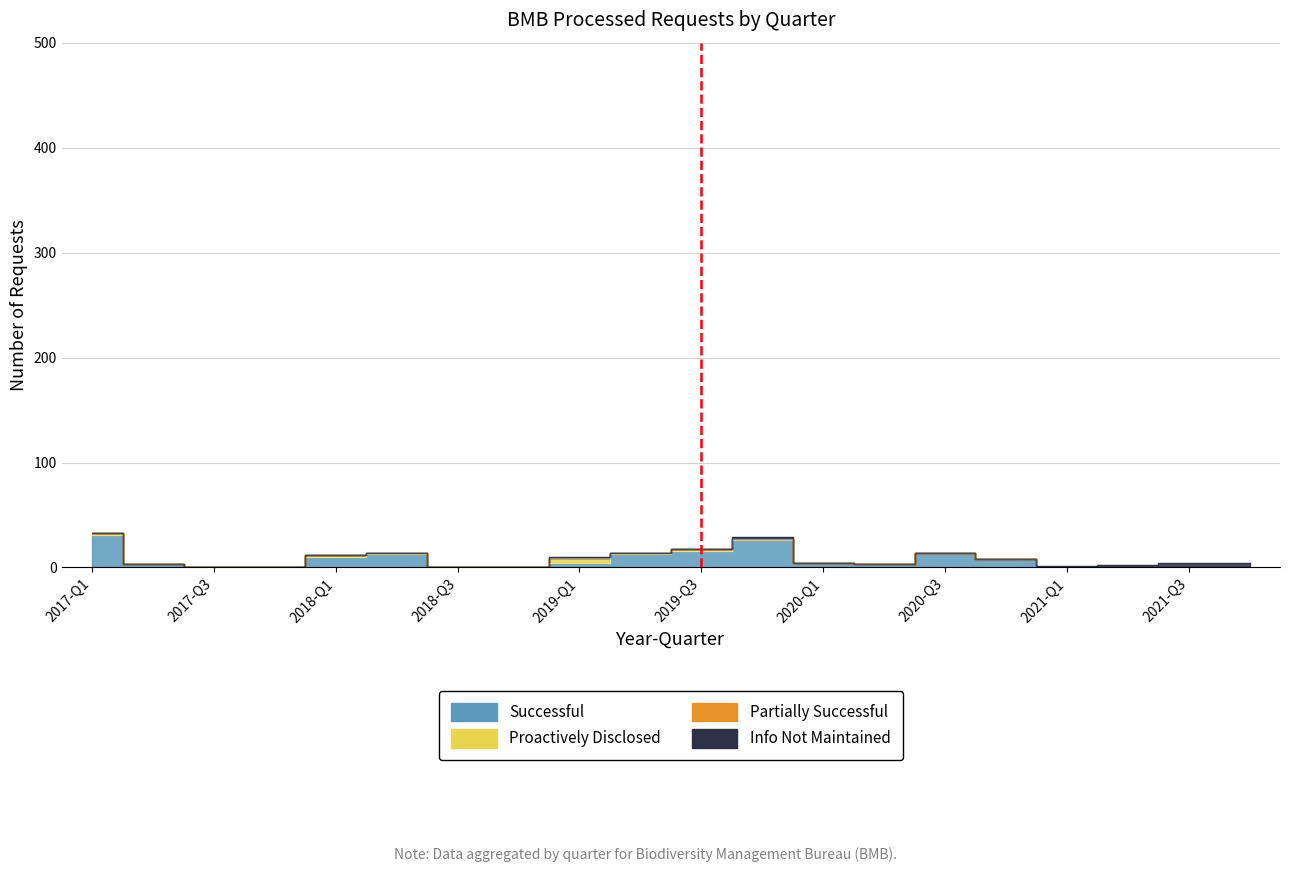

Which has a higher value, 2019-Q3 or 2017-Q2?

2019-Q3